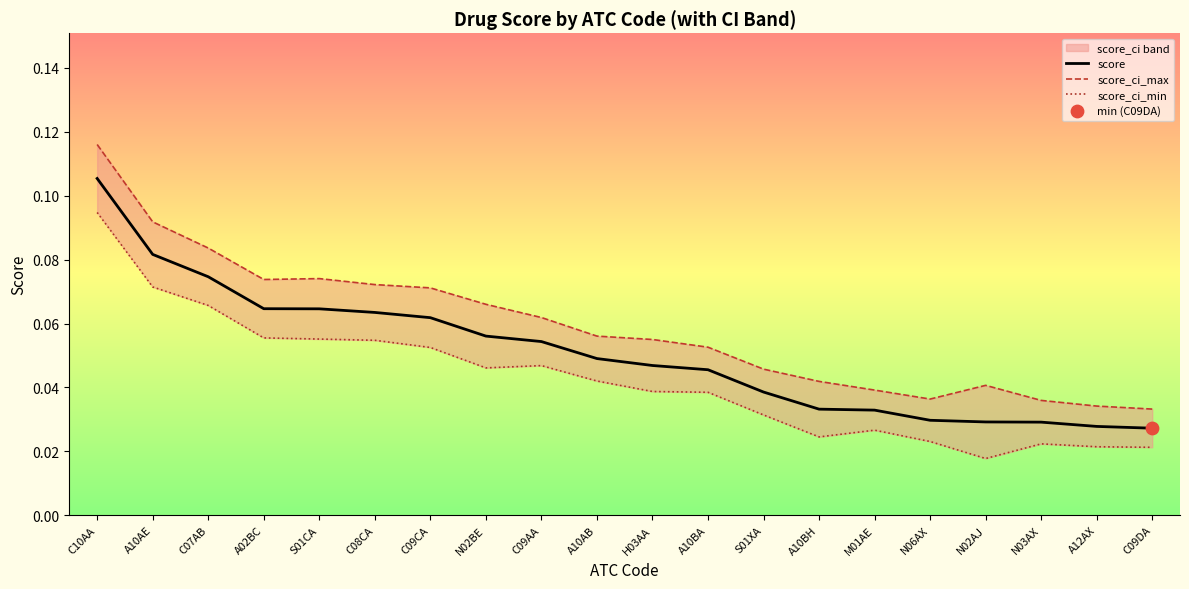

At how many categories does at least one series exceed 0?

20